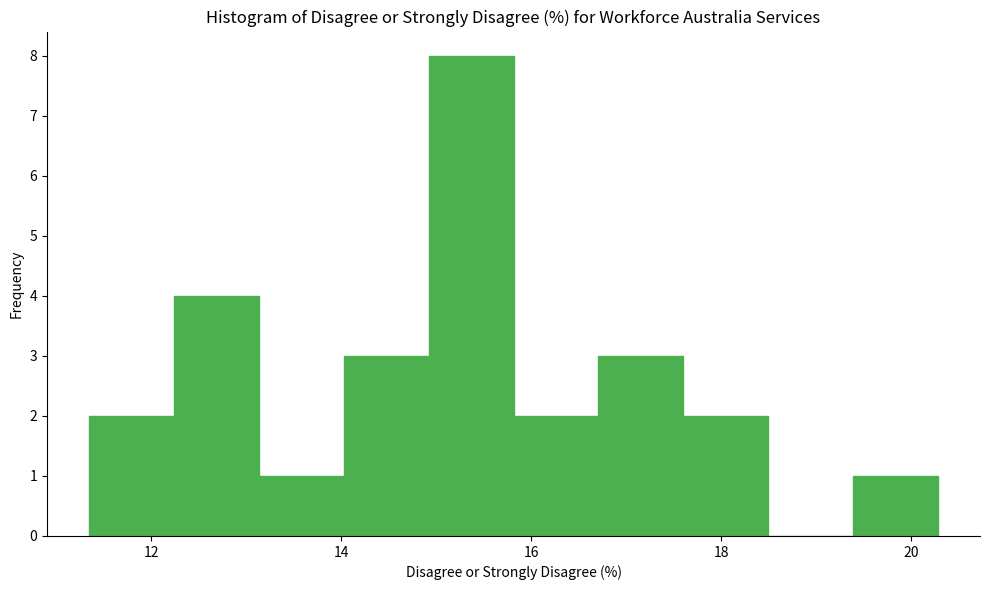

What is the height of the bar covering 17.6 to 18.4 on the x-axis? Neither the bar edges nor the heights are printed on the chart, so give them approximately, as read against the axes.

2